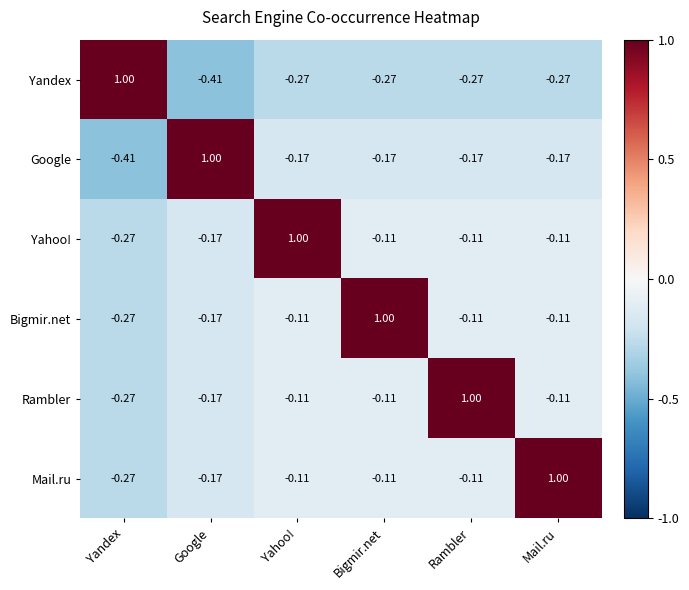

At which label does Bigmir.net reach its minimum?

Yandex